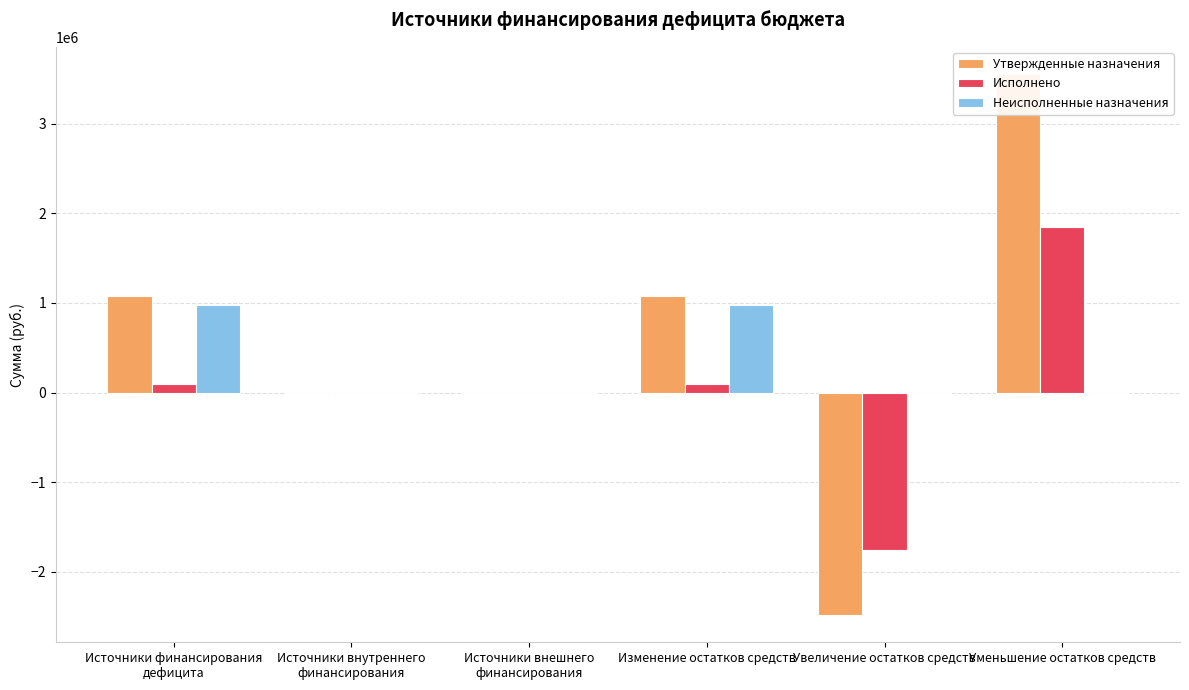

At which category does the chart reach its peak across all series?

Уменьшение остатков средств